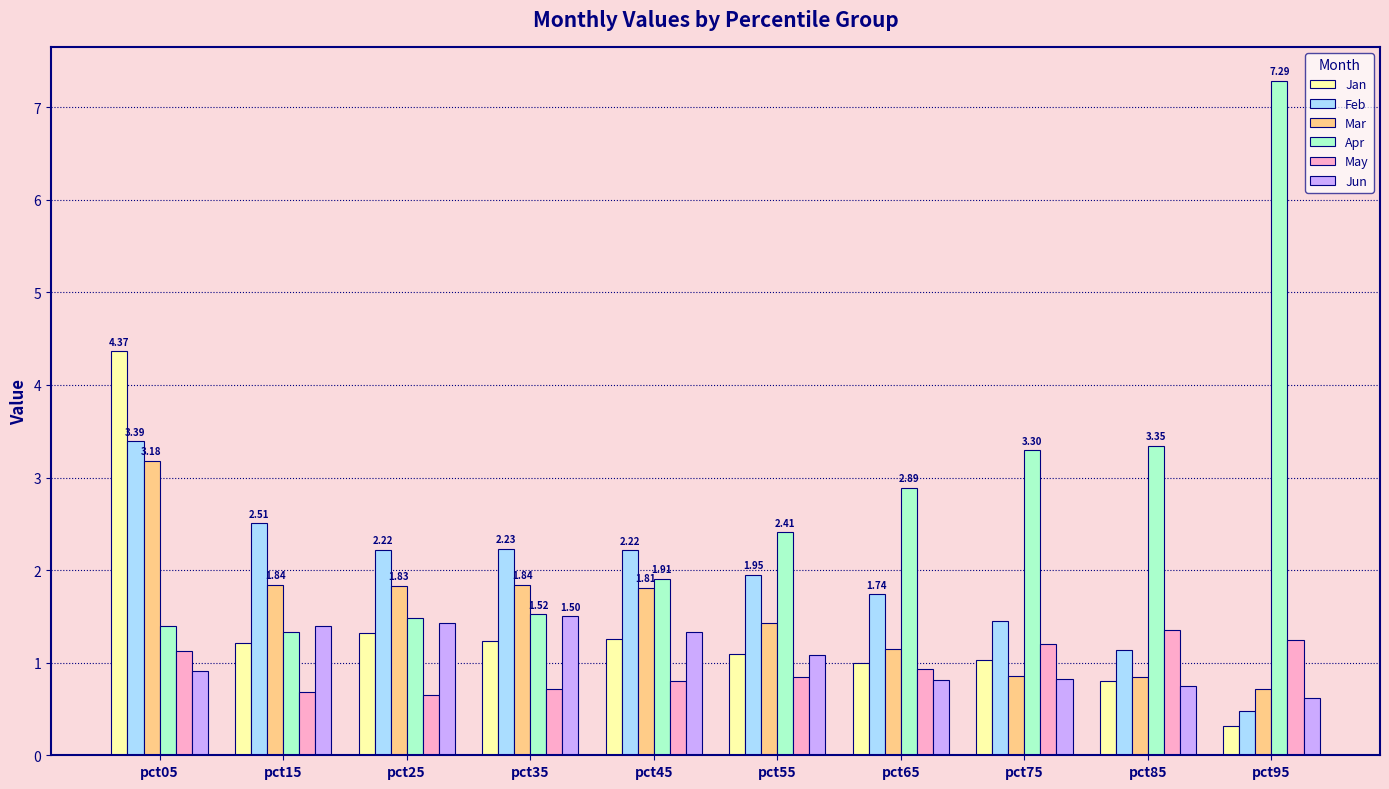

Rank the series by their maximum value, from lowest to highest.

May, Jun, Mar, Feb, Jan, Apr